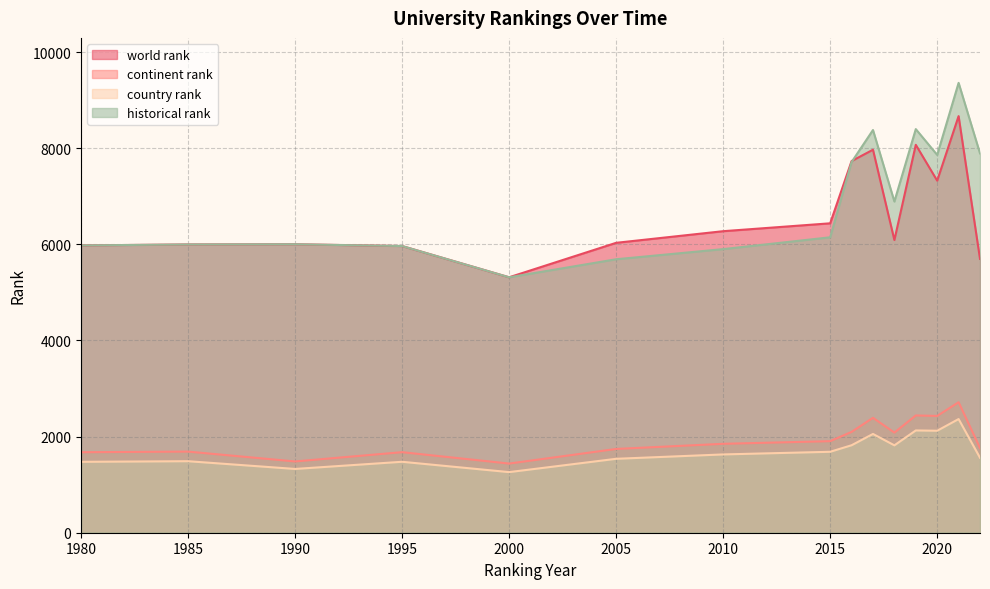

True or false: continent rank and historical rank intersect in this chart.

False